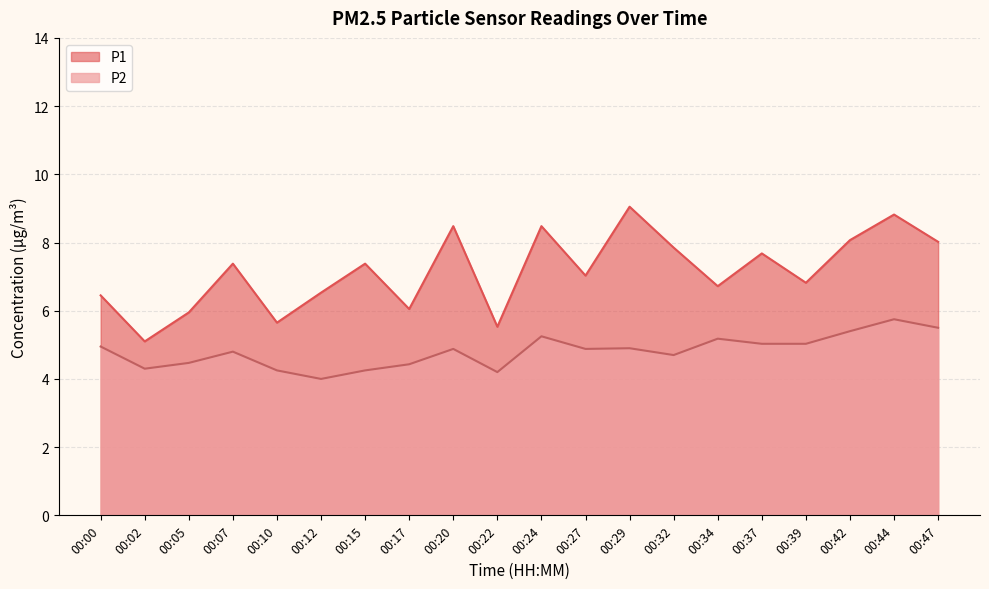

What is the total value across all series at 00:02?

9.4